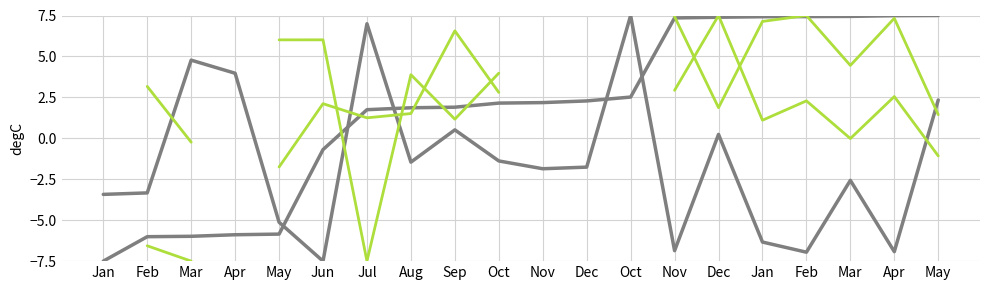

Between which two adjacent categories do col_16 and col_17 first intersect?

Jun and Jul